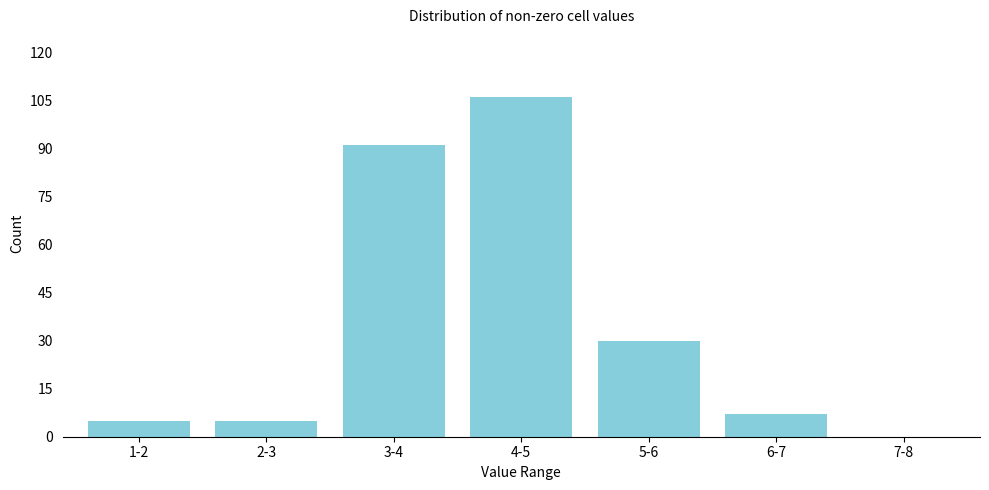

Reading left to right, list all the values displayed in this chart.

1-2=5	2-3=5	3-4=91	4-5=106	5-6=30	6-7=7	7-8=0